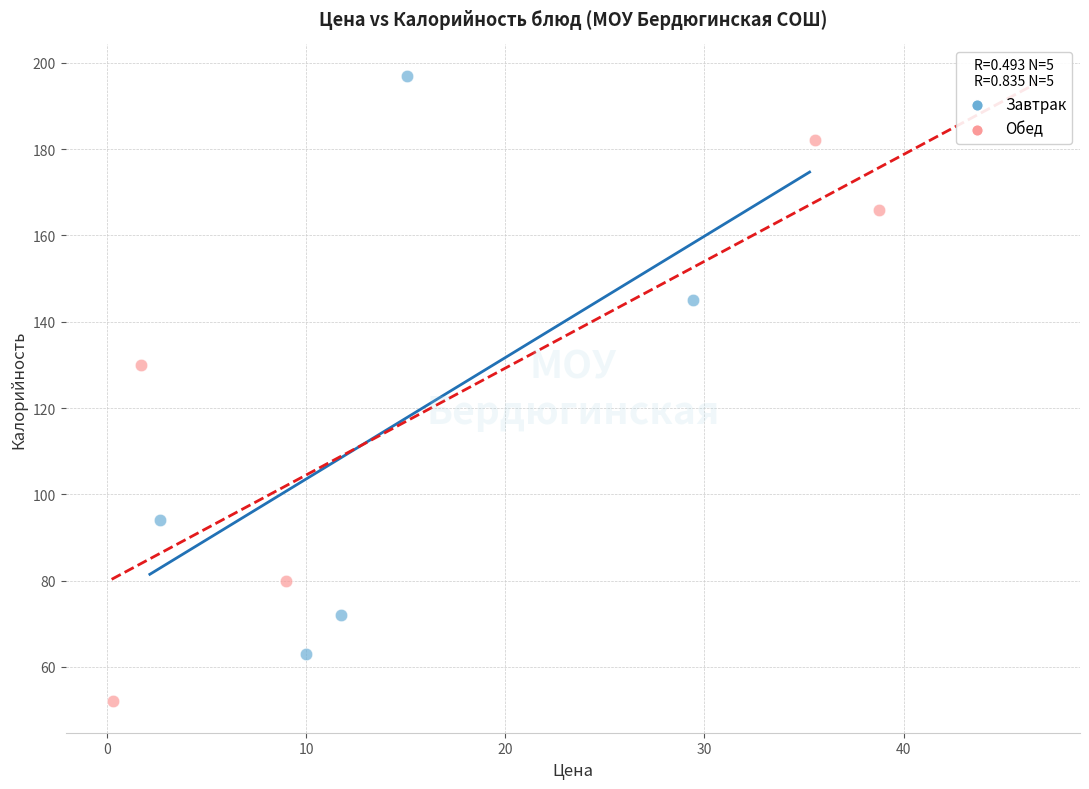

Which series reaches the maximum Y coordinate?

Завтрак